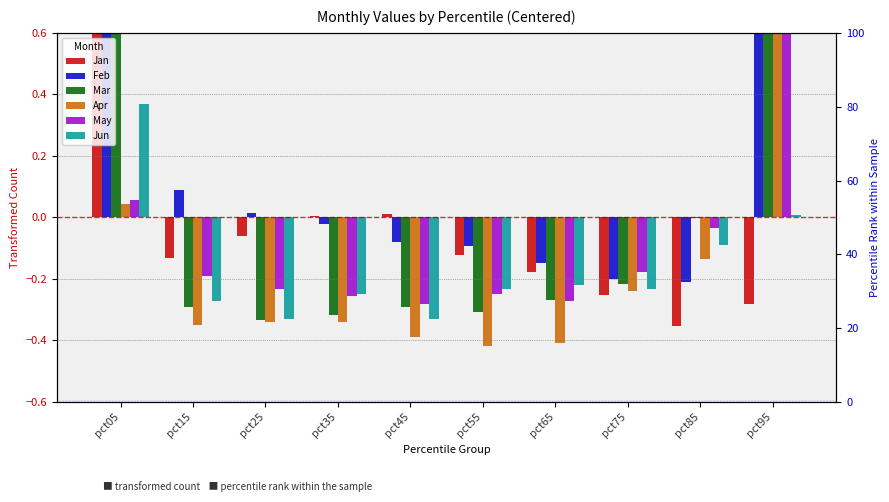

Reading left to right, transcribe all the data shown in this chart.

Jan: pct05=3.1	pct15=-0.1	pct25=-0.1	pct35=0.0	pct45=0.0	pct55=-0.1	pct65=-0.2	pct75=-0.3	pct85=-0.4	pct95=-0.3
Feb: pct05=1.1	pct15=0.1	pct25=0.0	pct35=-0.0	pct45=-0.1	pct55=-0.1	pct65=-0.1	pct75=-0.2	pct85=-0.2	pct95=0.7
Mar: pct05=0.6	pct15=-0.3	pct25=-0.3	pct35=-0.3	pct45=-0.3	pct55=-0.3	pct65=-0.3	pct75=-0.2	pct85=-0.0	pct95=1.5
Apr: pct05=0.0	pct15=-0.4	pct25=-0.3	pct35=-0.3	pct45=-0.4	pct55=-0.4	pct65=-0.4	pct75=-0.2	pct85=-0.1	pct95=1.5
May: pct05=0.1	pct15=-0.2	pct25=-0.2	pct35=-0.3	pct45=-0.3	pct55=-0.2	pct65=-0.3	pct75=-0.2	pct85=-0.0	pct95=1.3
Jun: pct05=0.4	pct15=-0.3	pct25=-0.3	pct35=-0.2	pct45=-0.3	pct55=-0.2	pct65=-0.2	pct75=-0.2	pct85=-0.1	pct95=0.0